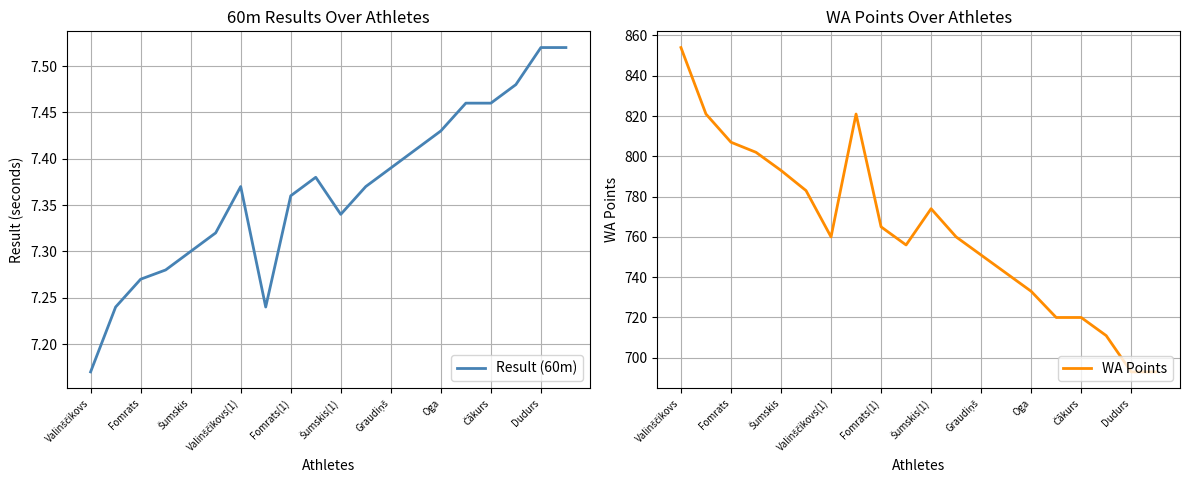

True or false: Result (60m) and WA Points cross at least once.

False